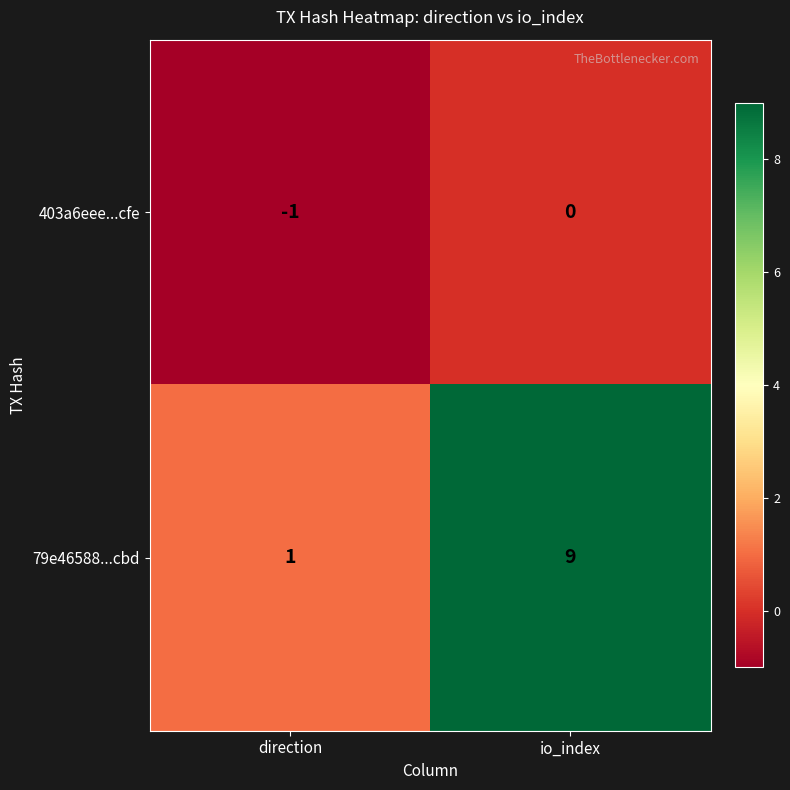

Reading left to right, extract all data points from this chart.

403a6eee...cfe: -1	0
79e46588...cbd: 1	9